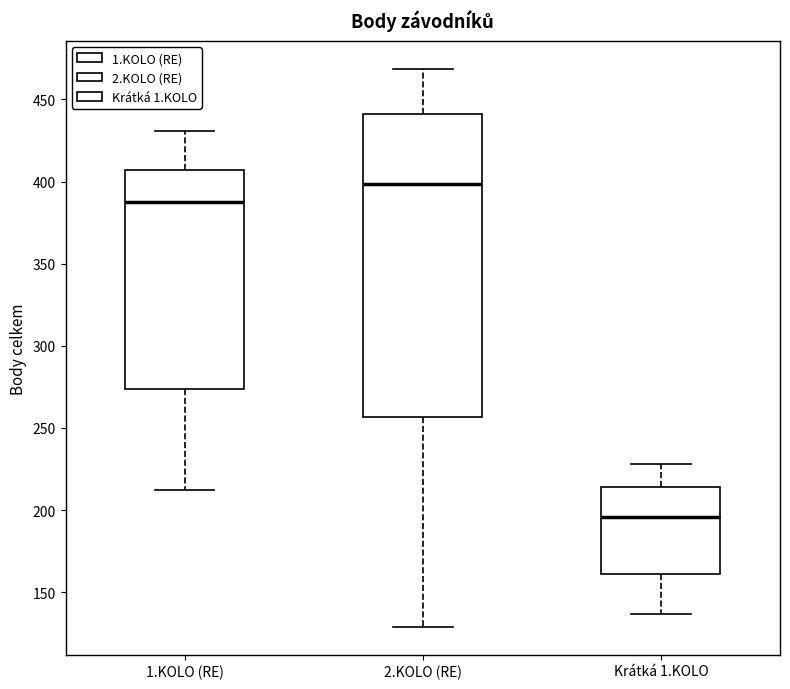

Which box's median line is the lowest?

Krátká 1.KOLO